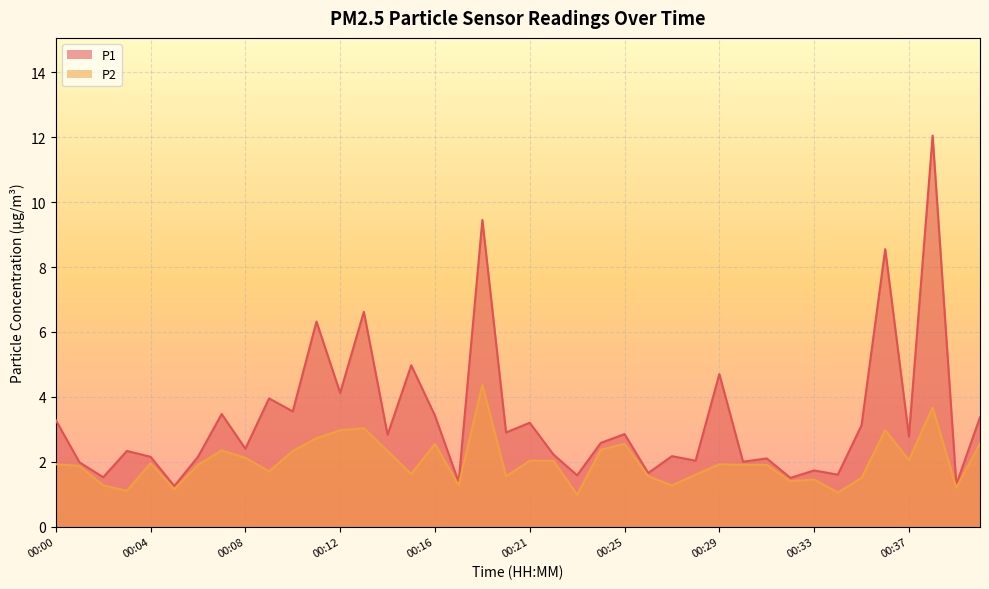

What is the average value of the P2 series?

2.0